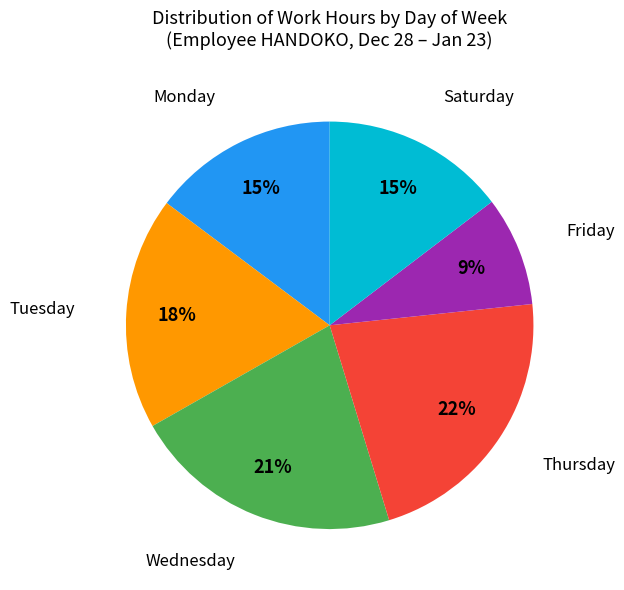

Is there a majority slice in this chart?

No